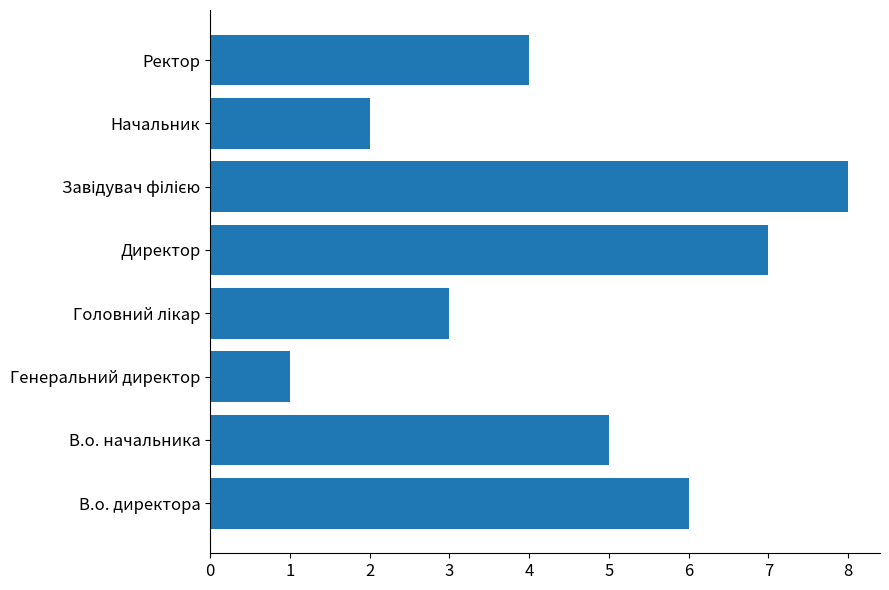

What is the difference between the values at Генеральний директор and Директор?

6